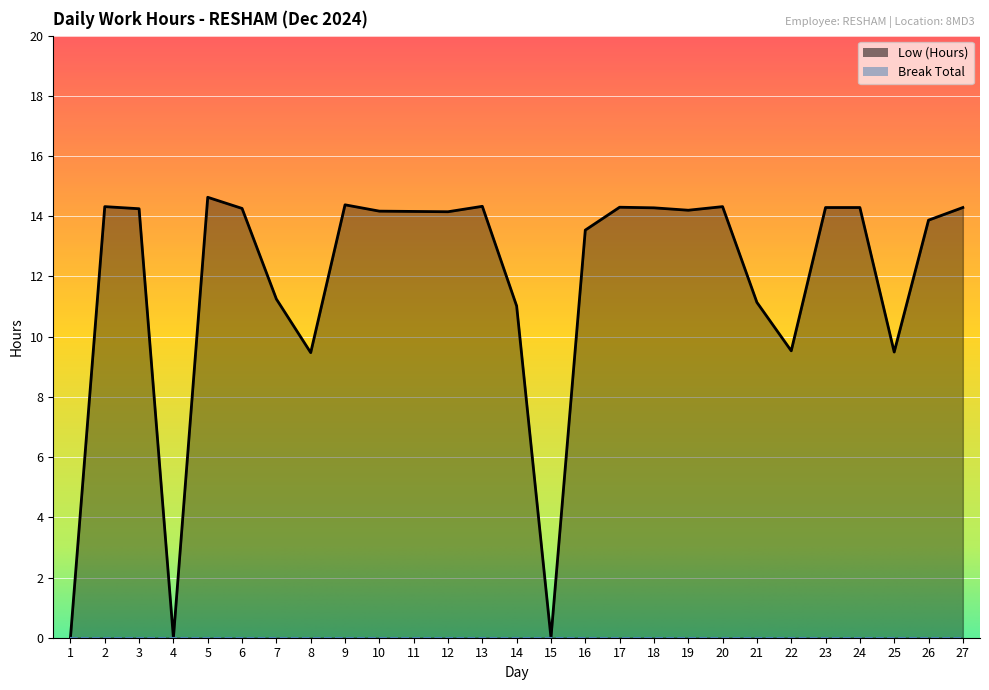

Between 2 and 5, which is larger?

5